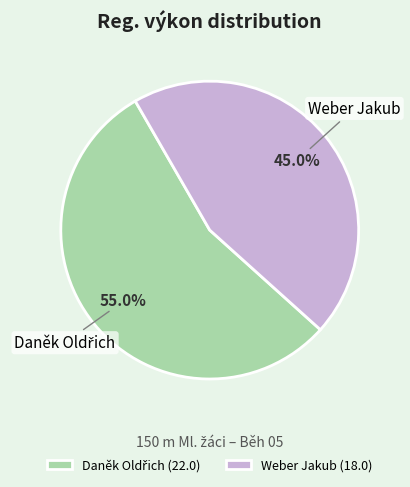

Does Weber Jakub represent more than half of the total?

No